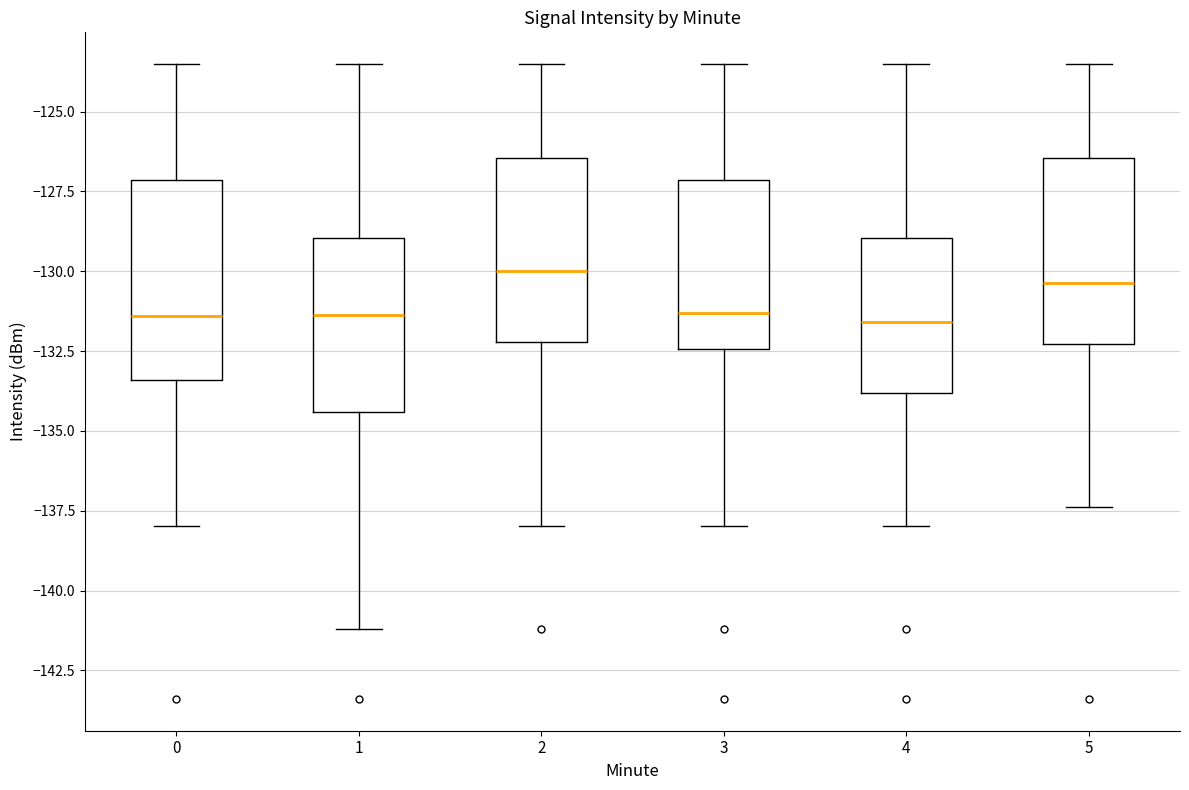

Reading left to right, transcribe this box plot: for each box, give where its median line is, the range the box spans, and where its two whiskers end, as read against the y-axis. The values are not printed on the chart, so give them approximately, as read against the axis.

0: median -131.5, box -133.5 to -127.0, whiskers -138.0 to -123.5
1: median -131.5, box -134.5 to -129.0, whiskers -141.0 to -123.5
2: median -130.0, box -132.0 to -126.5, whiskers -138.0 to -123.5
3: median -131.5, box -132.5 to -127.0, whiskers -138.0 to -123.5
4: median -131.5, box -134.0 to -129.0, whiskers -138.0 to -123.5
5: median -130.5, box -132.5 to -126.5, whiskers -137.5 to -123.5